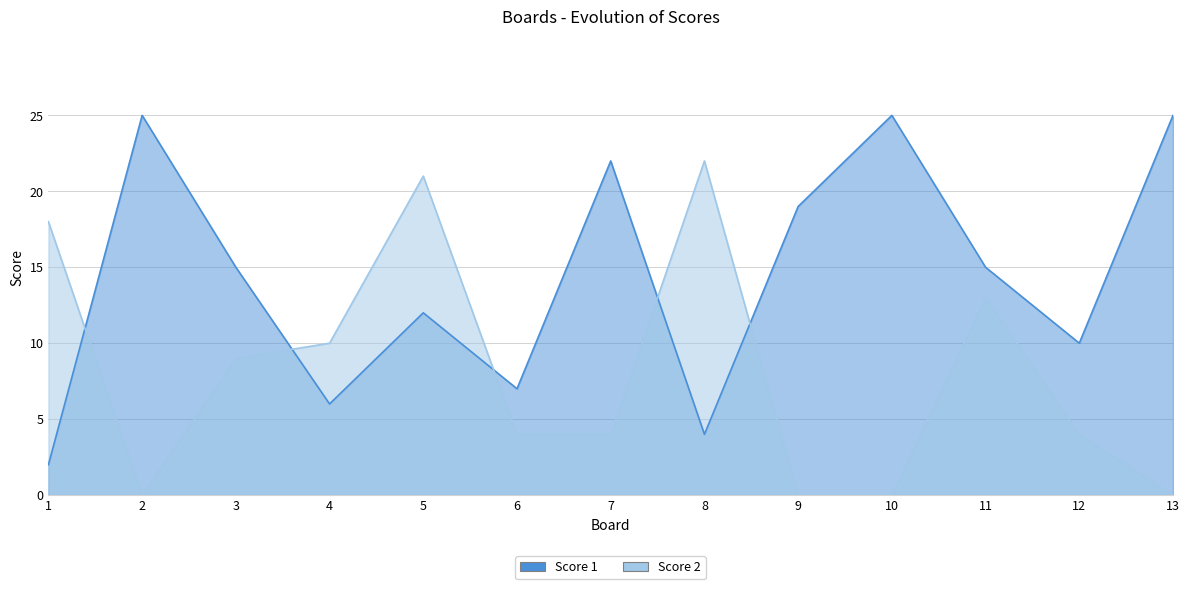

What is the difference between the maximum and second lowest values in the Score 1 series?

21